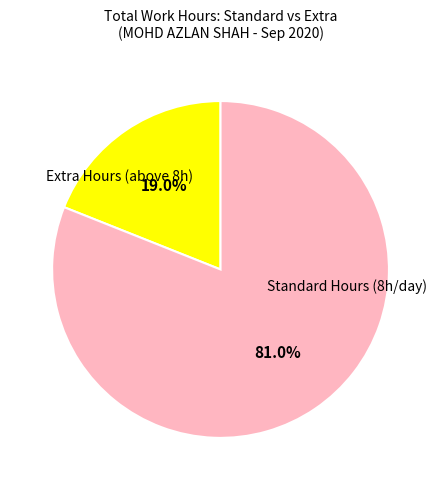

How many slices are in this pie chart?

2